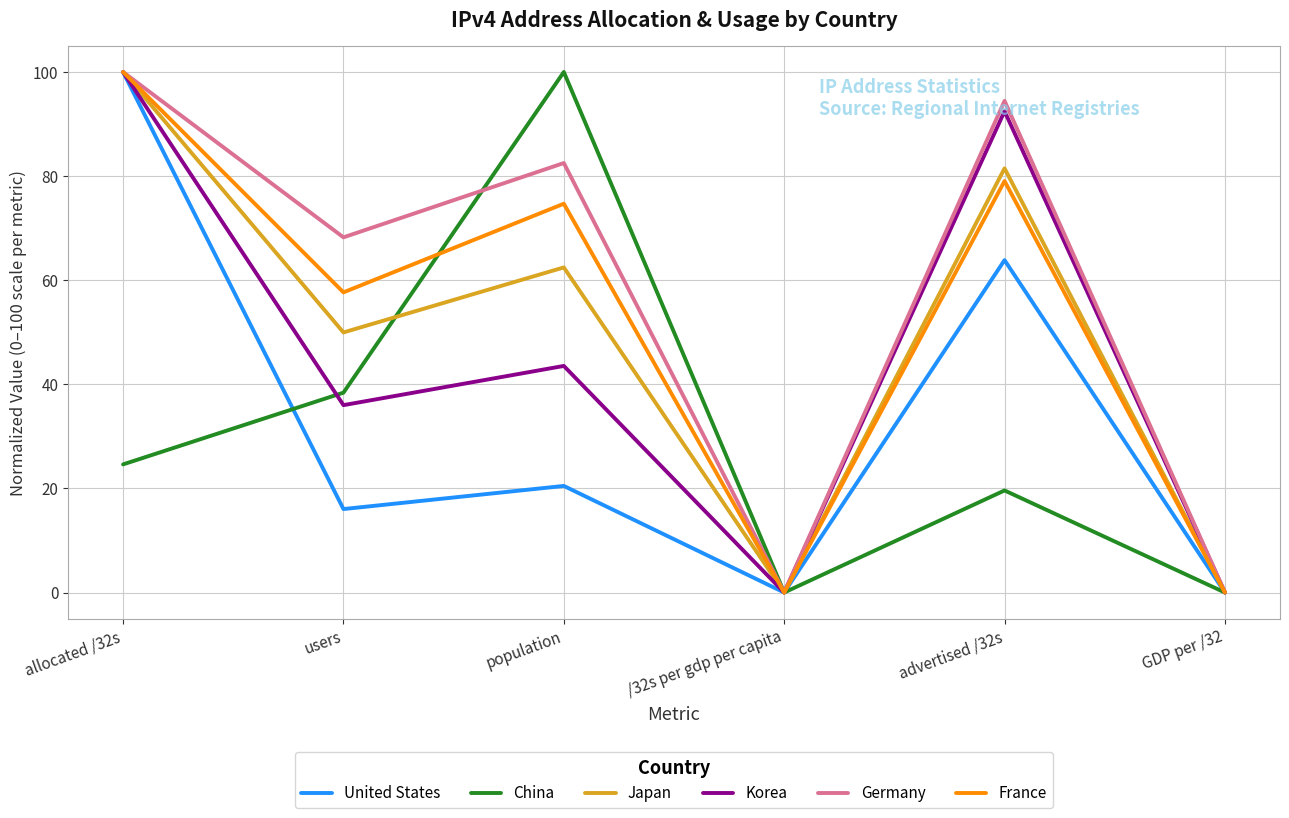

At which label is France closest to 50?

users